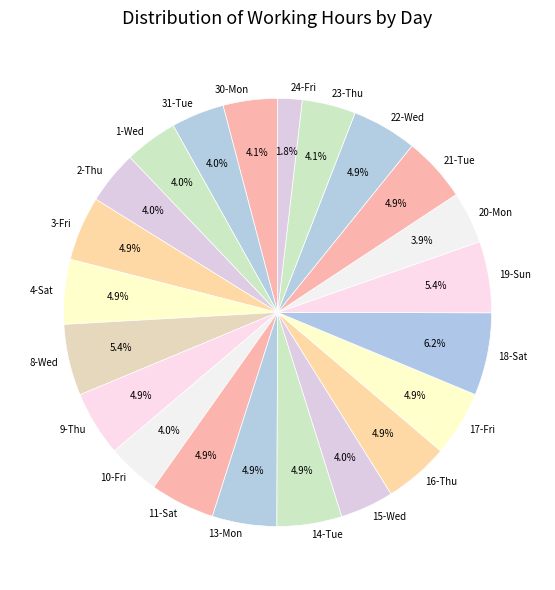

To the nearest percent, what portion does 31-Tue represent?

4%